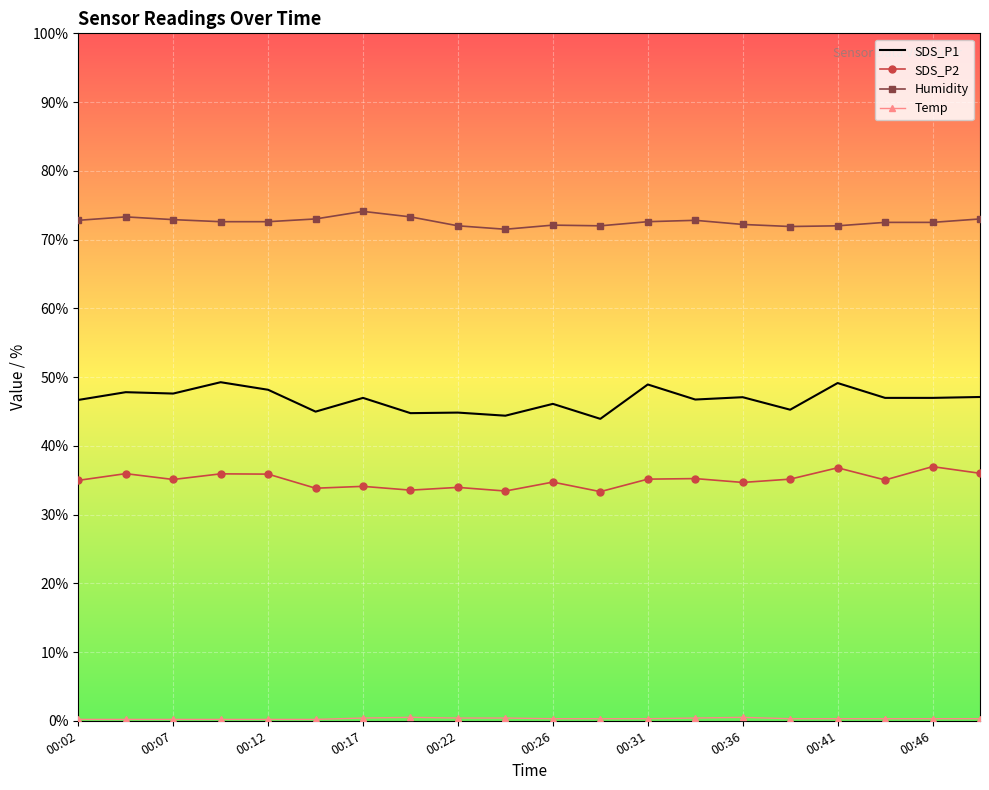

Which series has the largest total across all categories?

Humidity